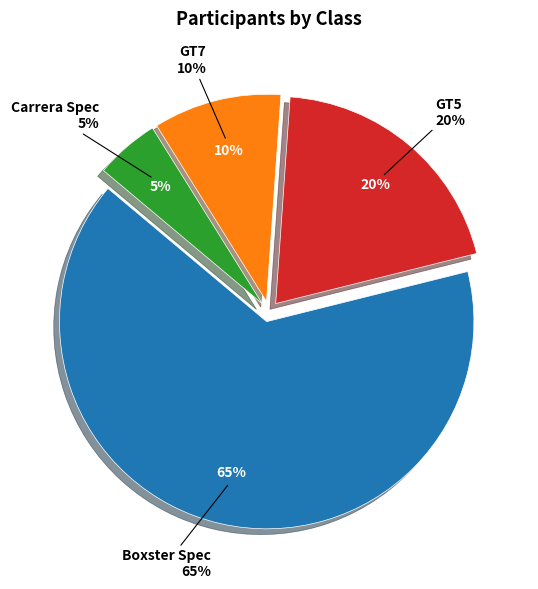

What is the total percentage of Carrera Spec and GT7?

15.0%